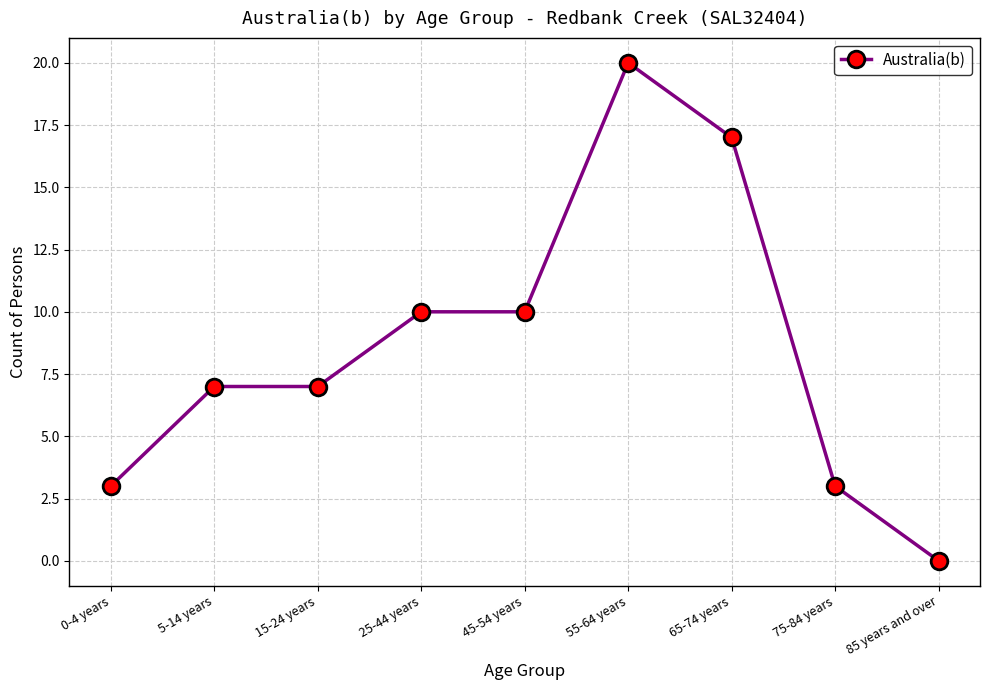

Reading left to right, extract all data points from this chart.

0-4 years=3	5-14 years=7	15-24 years=7	25-44 years=10	45-54 years=10	55-64 years=20	65-74 years=17	75-84 years=3	85 years and over=0